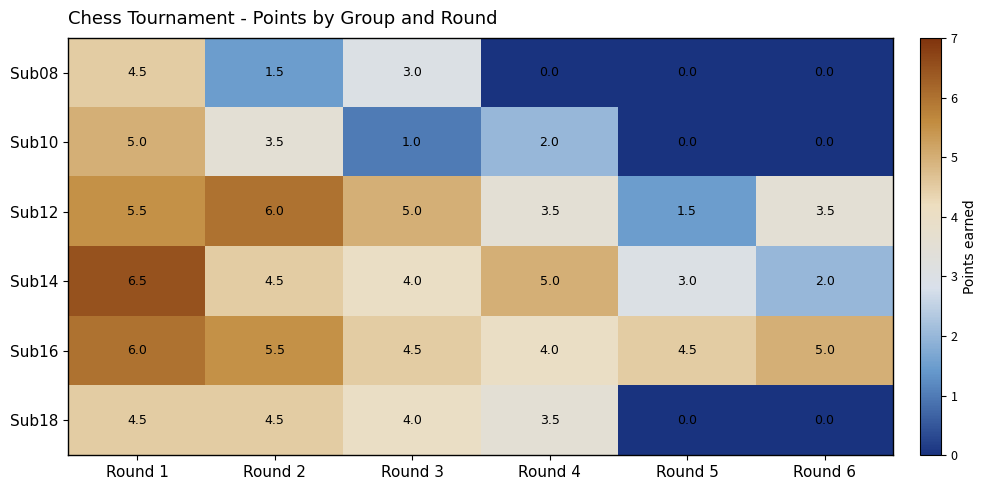

What is the average value of the Sub18 series?

2.8